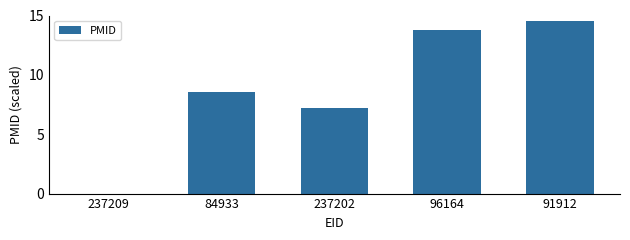

What is the change in value from 237202 to 96164?

+6.6